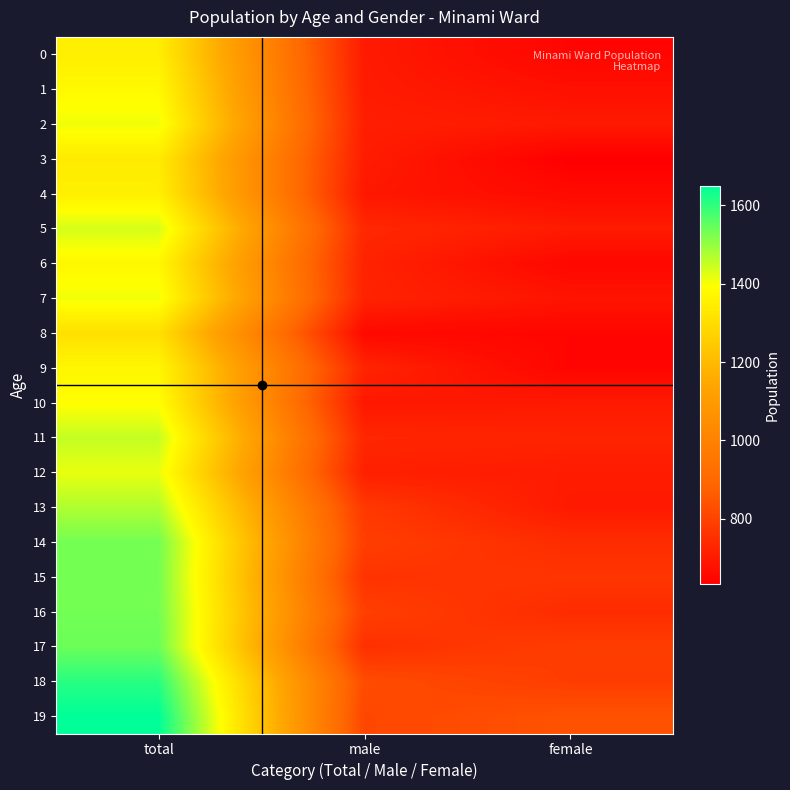

Reading right to left, list all the values displayed in this chart.

0: female=648	male=701	total=1349
1: female=675	male=703	total=1378
2: female=699	male=710	total=1409
3: female=633	male=705	total=1338
4: female=660	male=693	total=1353
5: female=702	male=734	total=1436
6: female=653	male=721	total=1374
7: female=686	male=722	total=1408
8: female=649	male=658	total=1307
9: female=647	male=724	total=1371
10: female=698	male=693	total=1391
11: female=723	male=730	total=1453
12: female=704	male=713	total=1417
13: female=698	male=775	total=1473
14: female=744	male=789	total=1533
15: female=769	male=762	total=1531
16: female=743	male=791	total=1534
17: female=787	male=754	total=1541
18: female=786	male=822	total=1608
19: female=839	male=810	total=1649